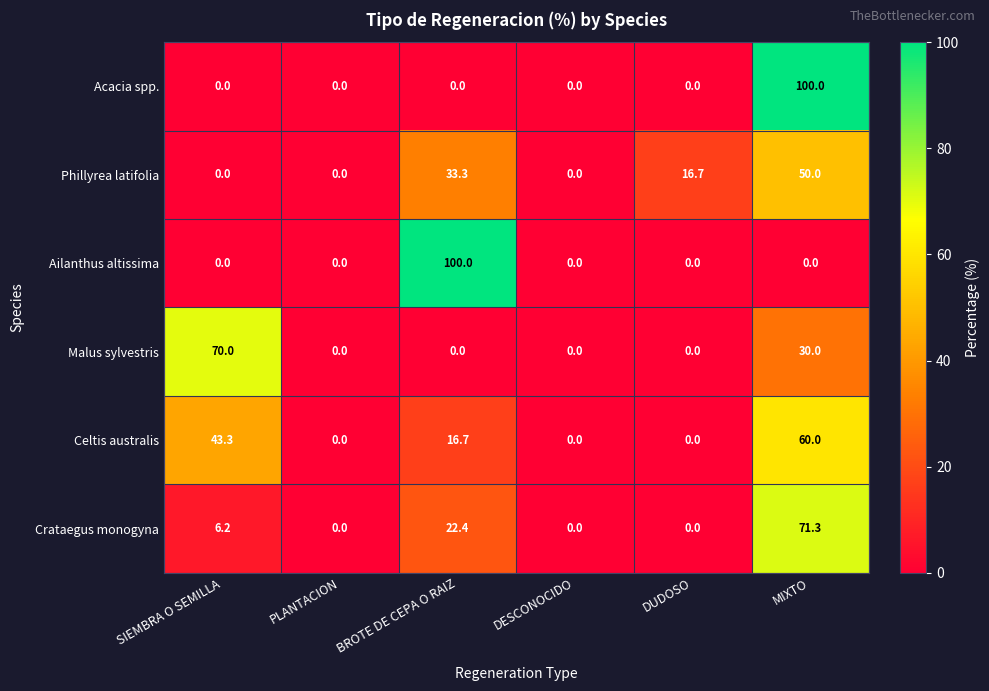

What is the spread (max minus min) of values at MIXTO?

100.0